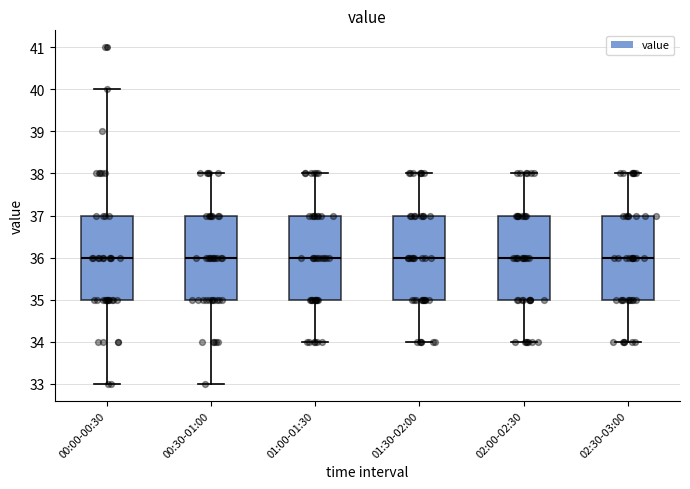

Where does the upper whisker of the box for 01:30-02:00 end on the y-axis? The values are not printed on the chart, so give them approximately, as read against the axis.

38